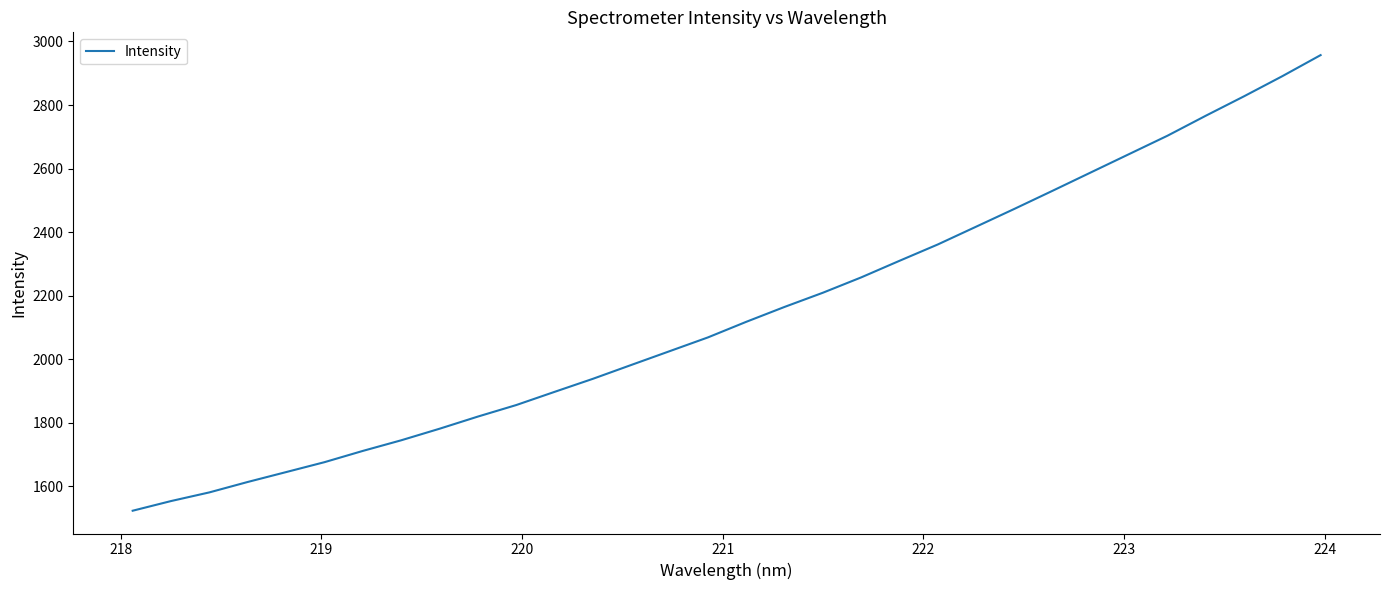

What is the difference between the second highest and minimum values?

1367.8